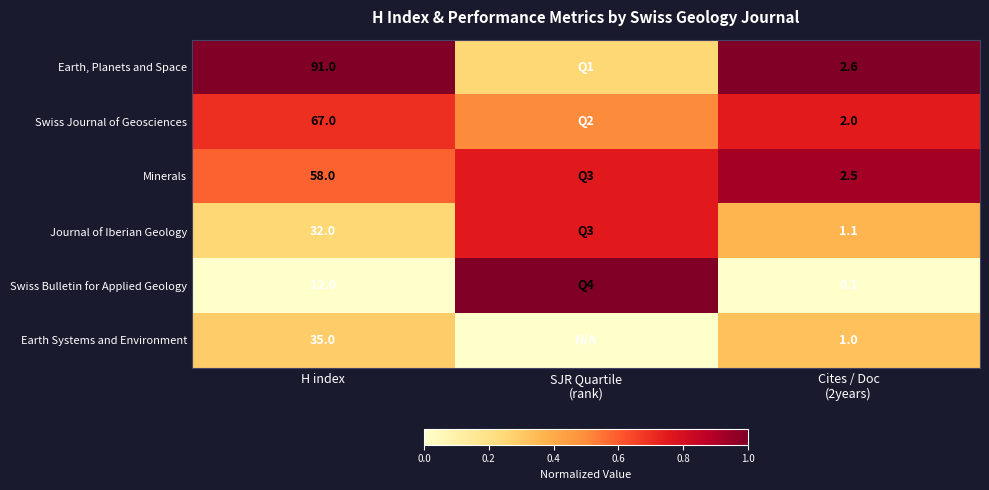

At H index, list the series in order from smallest to largest.

Swiss Bulletin for Applied Geology, Journal of Iberian Geology, Earth Systems and Environment, Minerals, Swiss Journal of Geosciences, Earth, Planets and Space